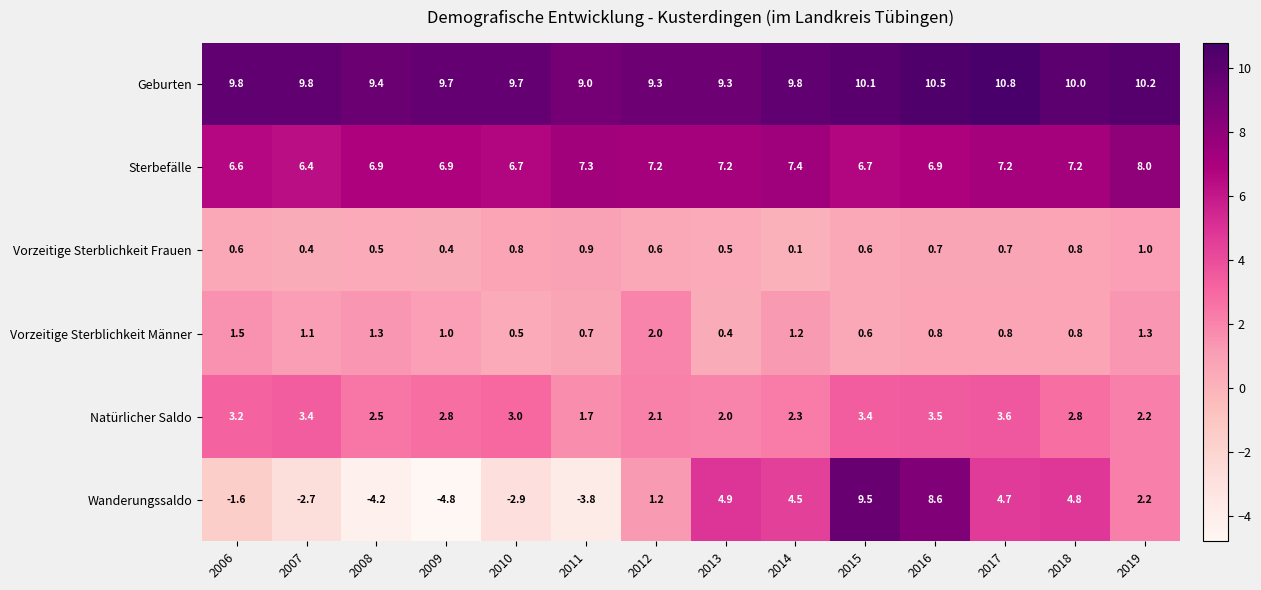

What is the sum of all Sterbefälle values?

98.6